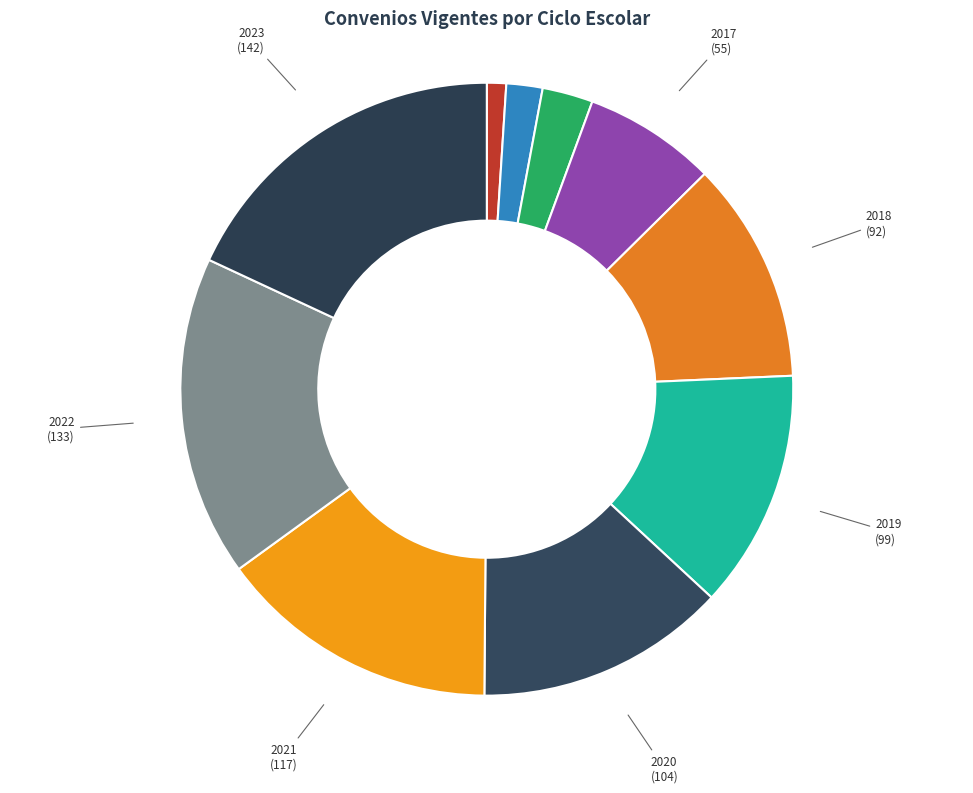

How many slices are in this pie chart?

10